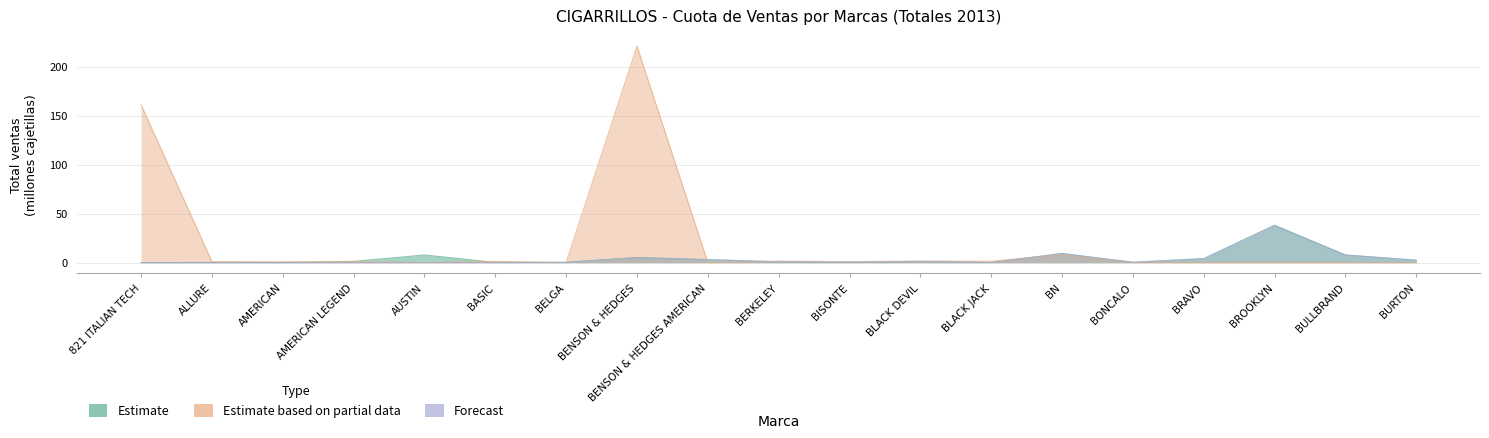

Between BELGA and BURTON, which series saw the biggest shift?

Forecast